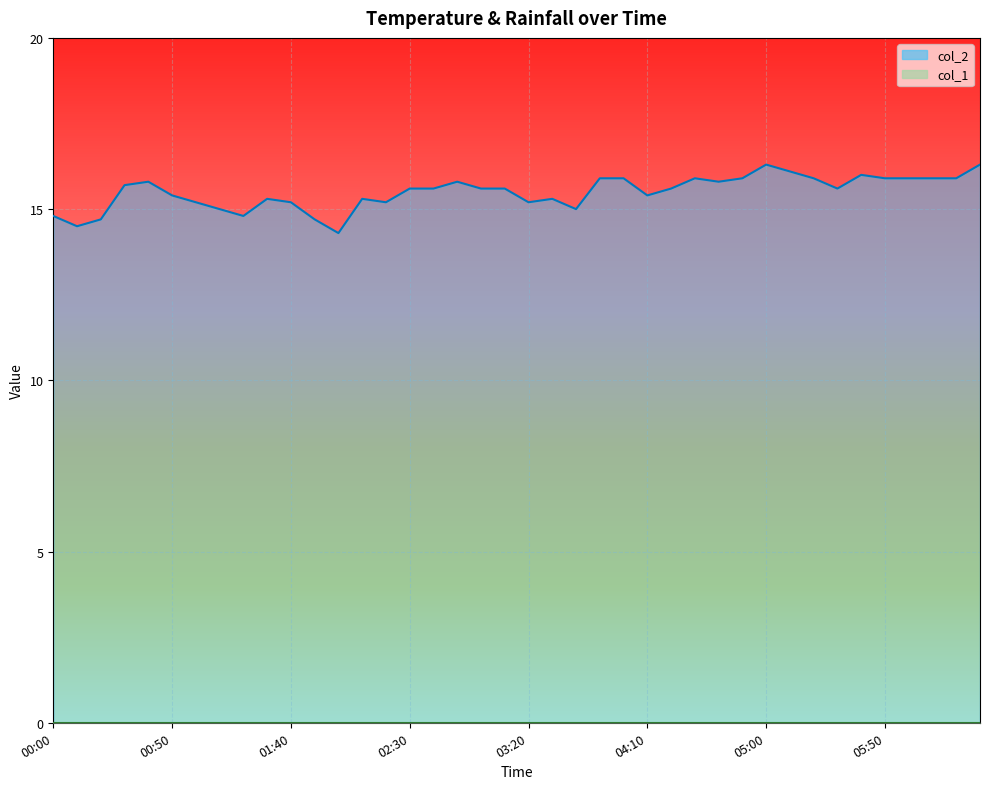

What is the ratio of the value at 03:20 to the value at 01:40?

1.0